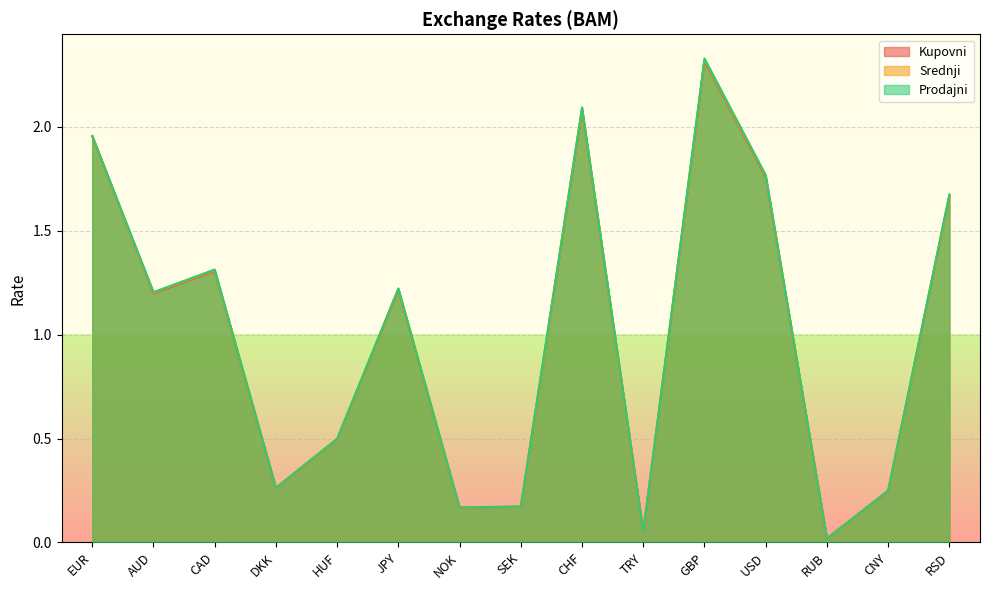

What is the value of the Srednji point at the 5th from the left?

0.5